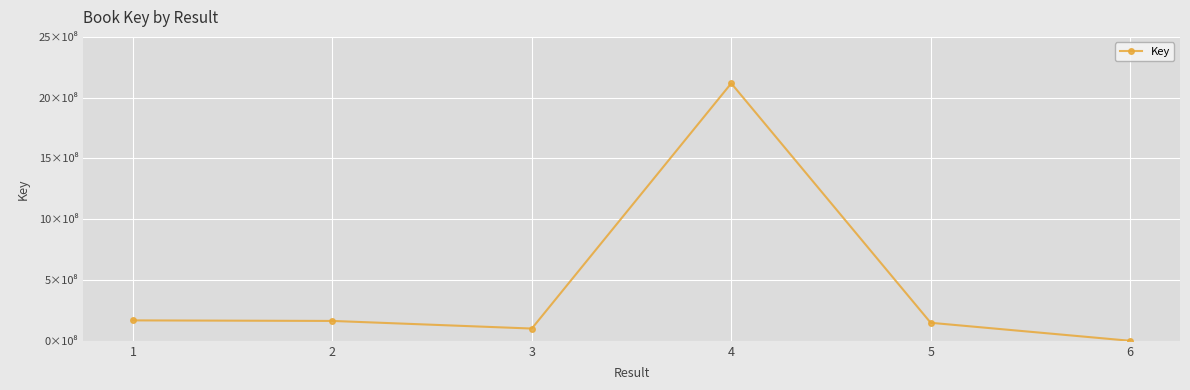

Reading left to right, transcribe all the data shown in this chart.

1=168025406	2=163447744	3=100832445	4=2118117104	5=148256973	6=152501